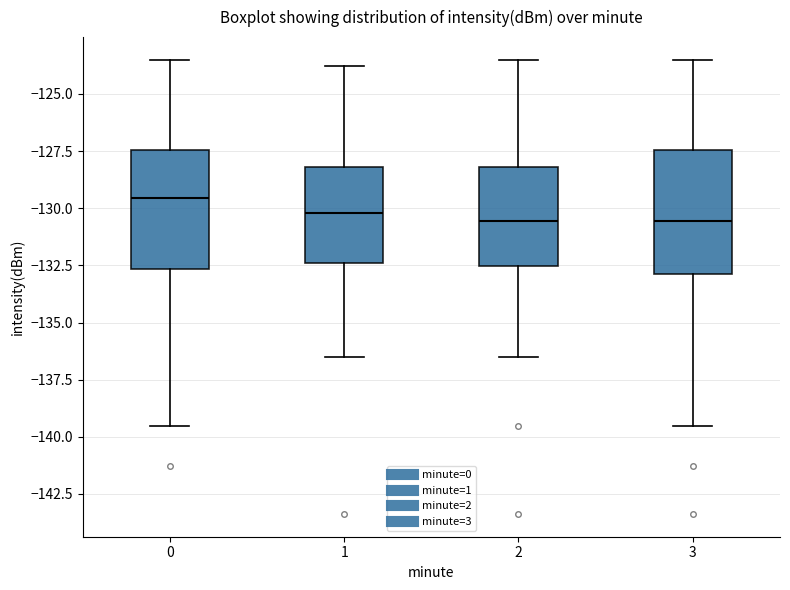

Reading left to right, transcribe this box plot: for each box, give where its median line is, the range the box spans, and where its two whiskers end, as read against the y-axis. The values are not printed on the chart, so give them approximately, as read against the axis.

0: median -129.5, box -132.5 to -127.5, whiskers -139.5 to -123.5
1: median -130.0, box -132.5 to -128.0, whiskers -136.5 to -124.0
2: median -130.5, box -132.5 to -128.0, whiskers -136.5 to -123.5
3: median -130.5, box -133.0 to -127.5, whiskers -139.5 to -123.5